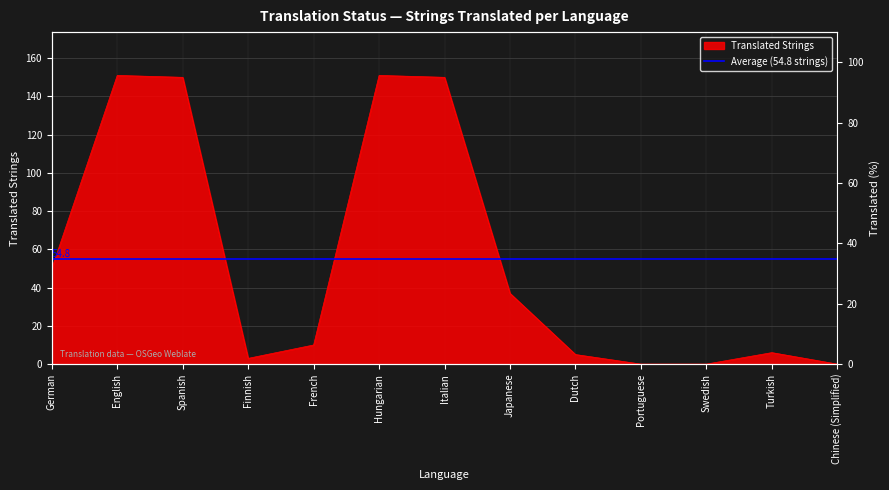

True or false: the data shows 3 at Turkish.

False